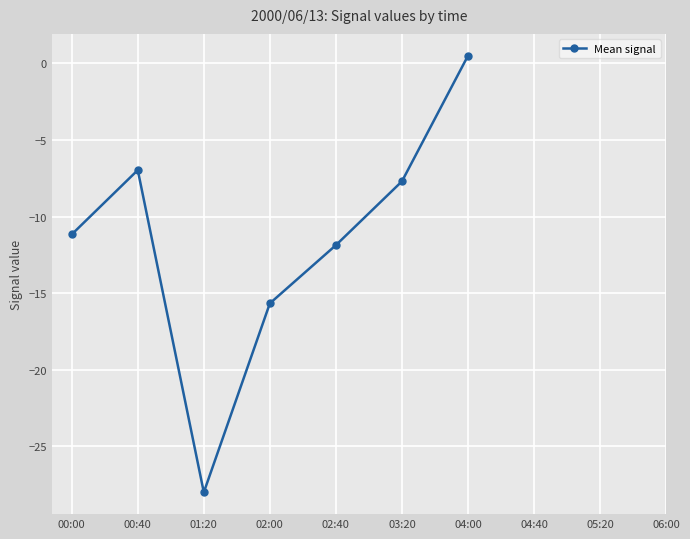

What value does the data have at 02:00?

-15.7